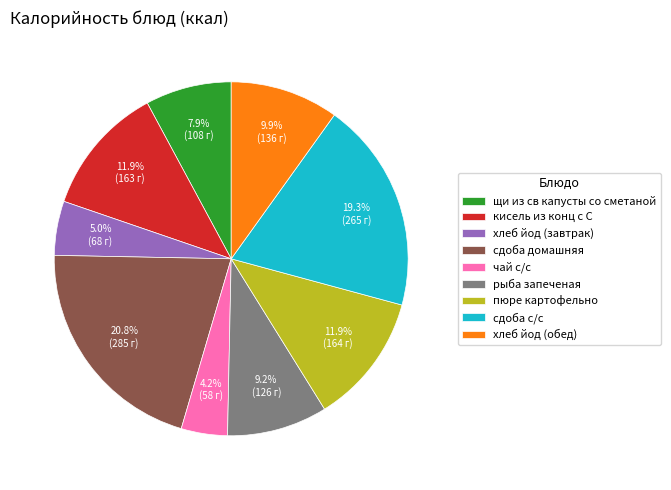

What percentage is the щи из св капусты со сметаной slice, to the nearest percent?

8%